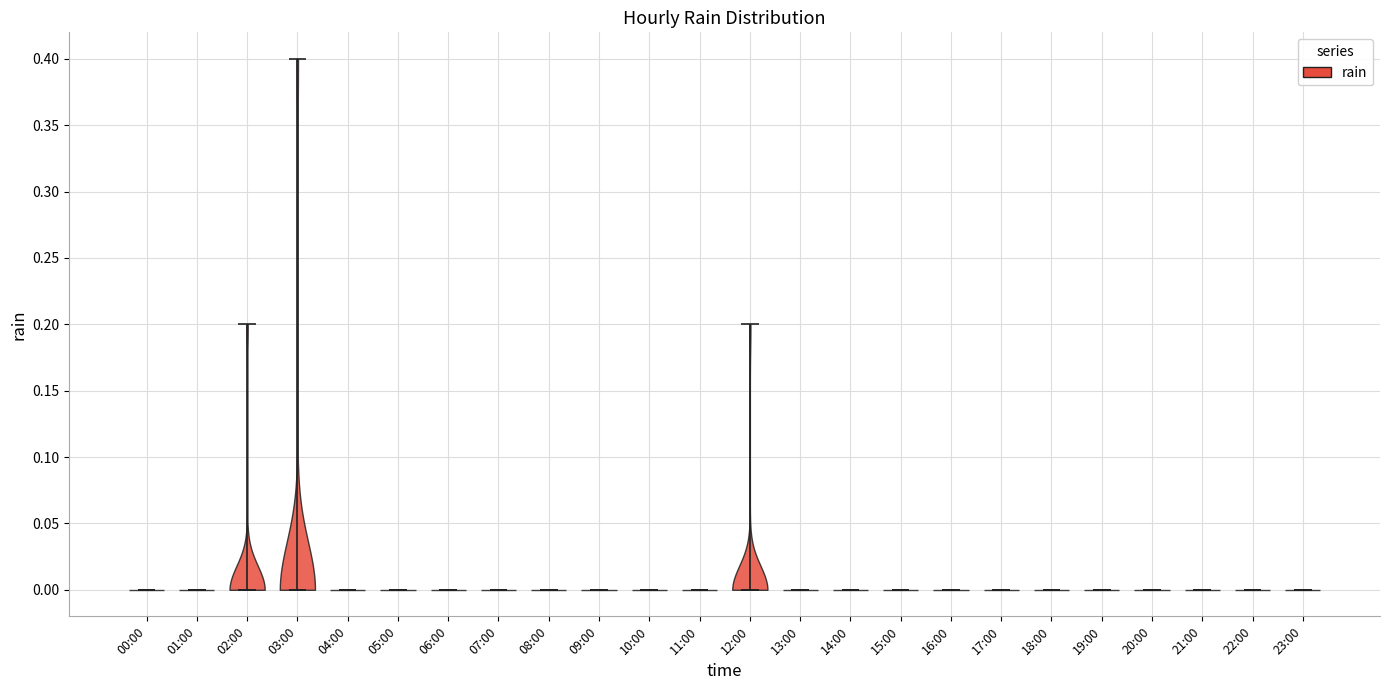

Reading left to right, read every violin against the y-axis: where its median line is, and the lowest and highest points it reaches. The values are not printed on the chart, so give them approximately, as read against the axis.

00:00: median line 0.0, lowest point 0.0, highest point 0.0
01:00: median line 0.0, lowest point 0.0, highest point 0.0
02:00: median line 0.0, lowest point 0.0, highest point 0.2
03:00: median line 0.0, lowest point 0.0, highest point 0.4
04:00: median line 0.0, lowest point 0.0, highest point 0.0
05:00: median line 0.0, lowest point 0.0, highest point 0.0
06:00: median line 0.0, lowest point 0.0, highest point 0.0
07:00: median line 0.0, lowest point 0.0, highest point 0.0
08:00: median line 0.0, lowest point 0.0, highest point 0.0
09:00: median line 0.0, lowest point 0.0, highest point 0.0
10:00: median line 0.0, lowest point 0.0, highest point 0.0
11:00: median line 0.0, lowest point 0.0, highest point 0.0
12:00: median line 0.0, lowest point 0.0, highest point 0.2
13:00: median line 0.0, lowest point 0.0, highest point 0.0
14:00: median line 0.0, lowest point 0.0, highest point 0.0
15:00: median line 0.0, lowest point 0.0, highest point 0.0
16:00: median line 0.0, lowest point 0.0, highest point 0.0
17:00: median line 0.0, lowest point 0.0, highest point 0.0
18:00: median line 0.0, lowest point 0.0, highest point 0.0
19:00: median line 0.0, lowest point 0.0, highest point 0.0
20:00: median line 0.0, lowest point 0.0, highest point 0.0
21:00: median line 0.0, lowest point 0.0, highest point 0.0
22:00: median line 0.0, lowest point 0.0, highest point 0.0
23:00: median line 0.0, lowest point 0.0, highest point 0.0